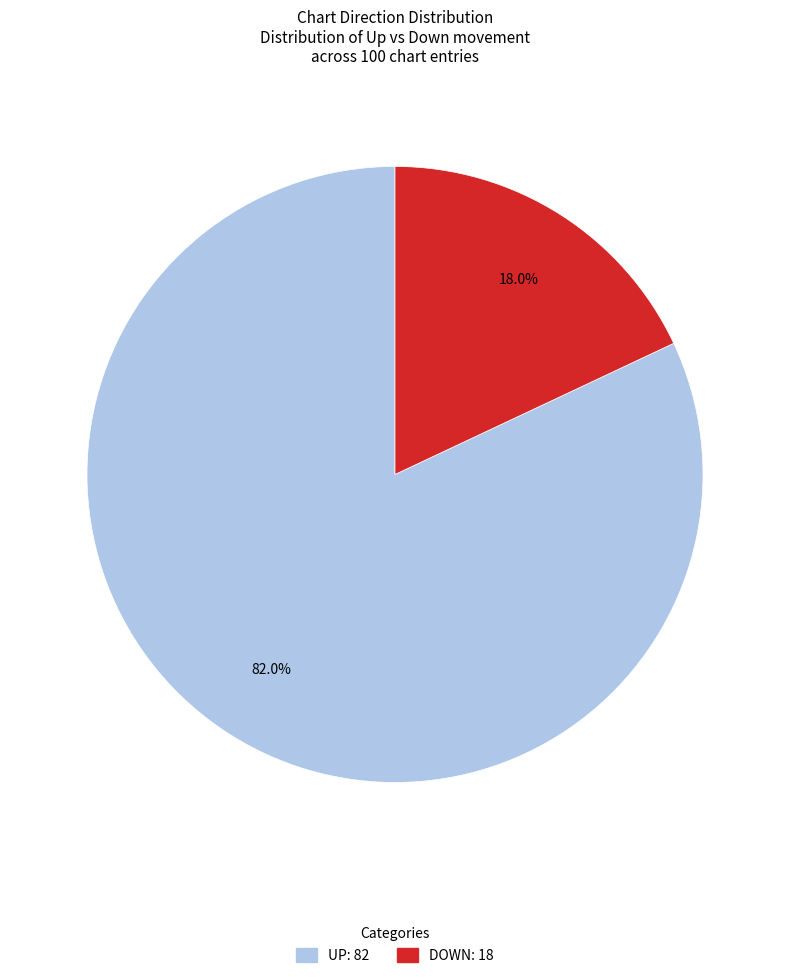

Is there any slice that represents more than half of the pie?

Yes